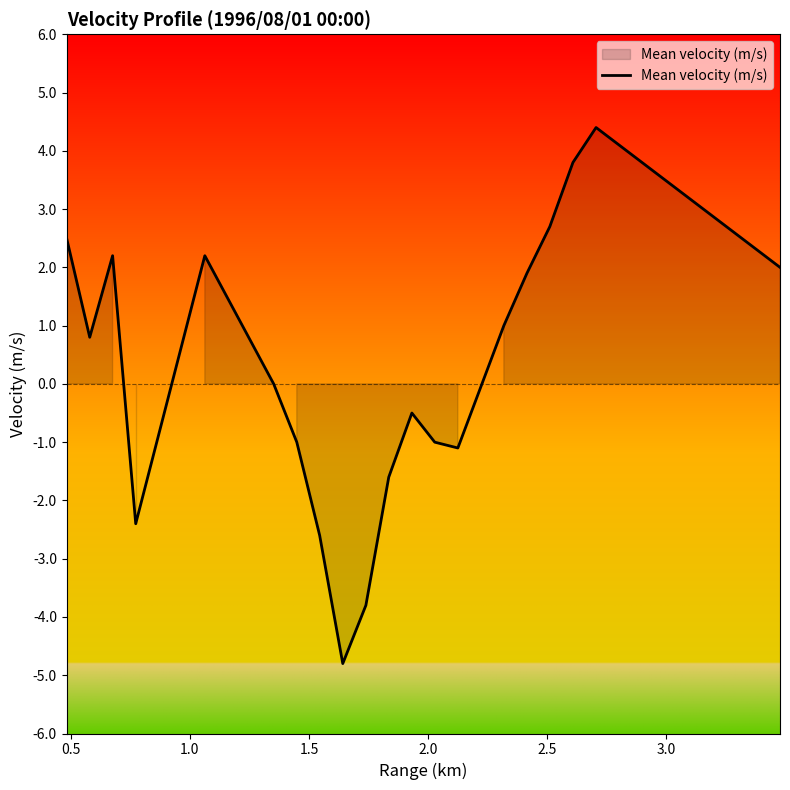

What is the greatest value displayed?

4.4